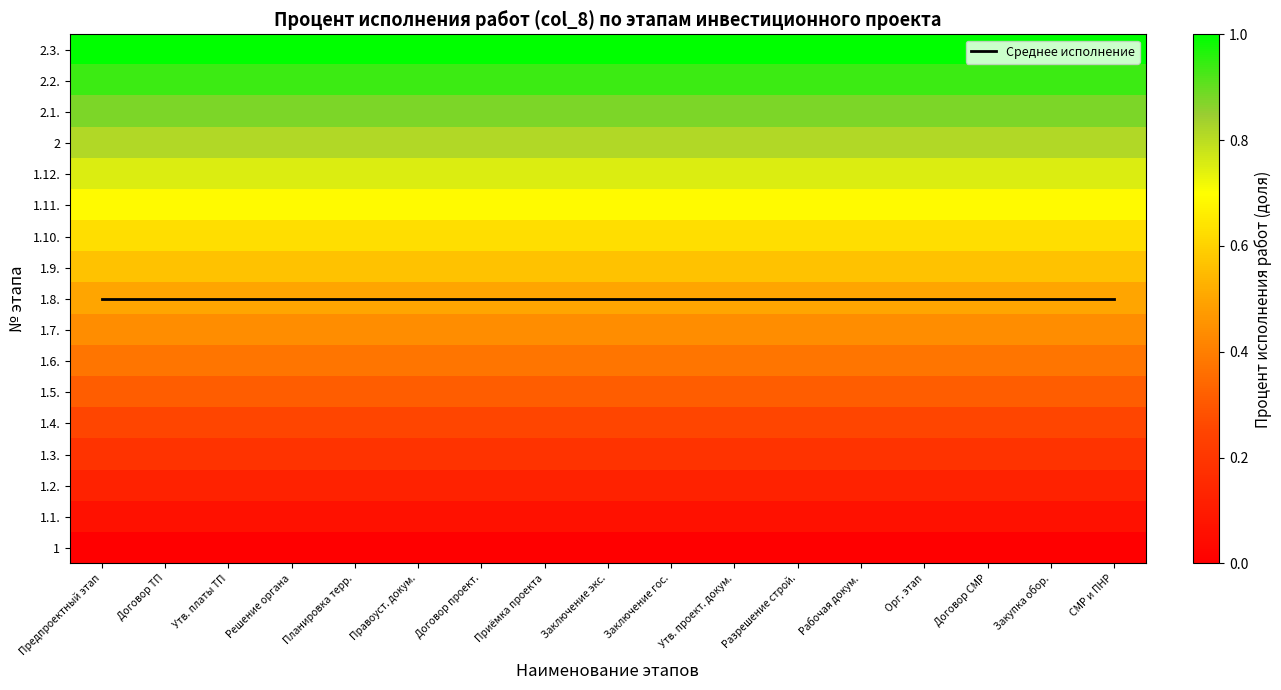

At how many categories does at least one series exceed 4?

17